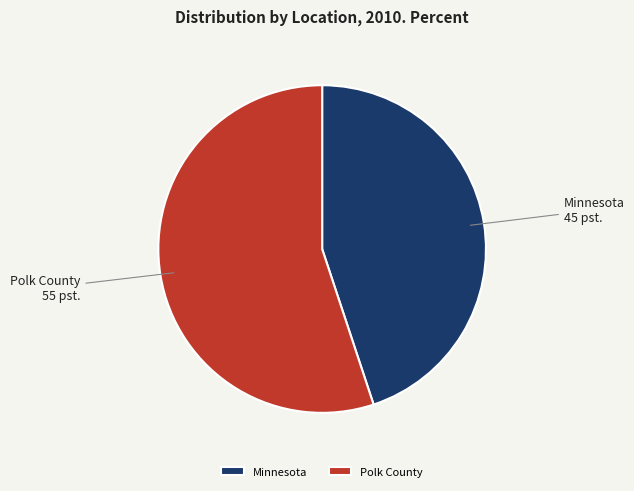

True or false: Minnesota accounts for 31% of the total.

False